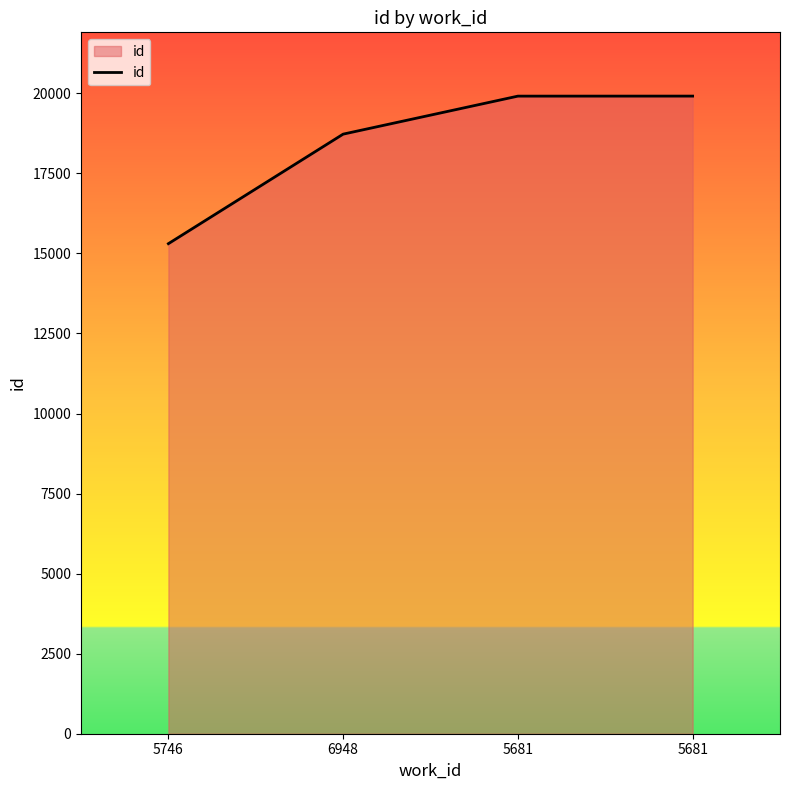

How many values are below 19913?

2